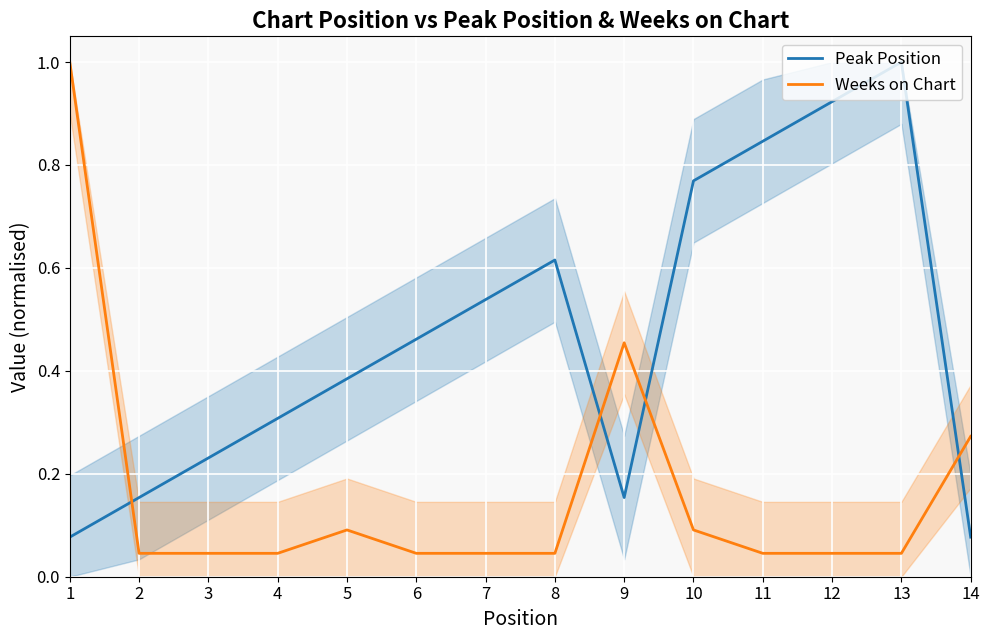

How many times do Peak Position and Weeks on Chart cross each other?

4